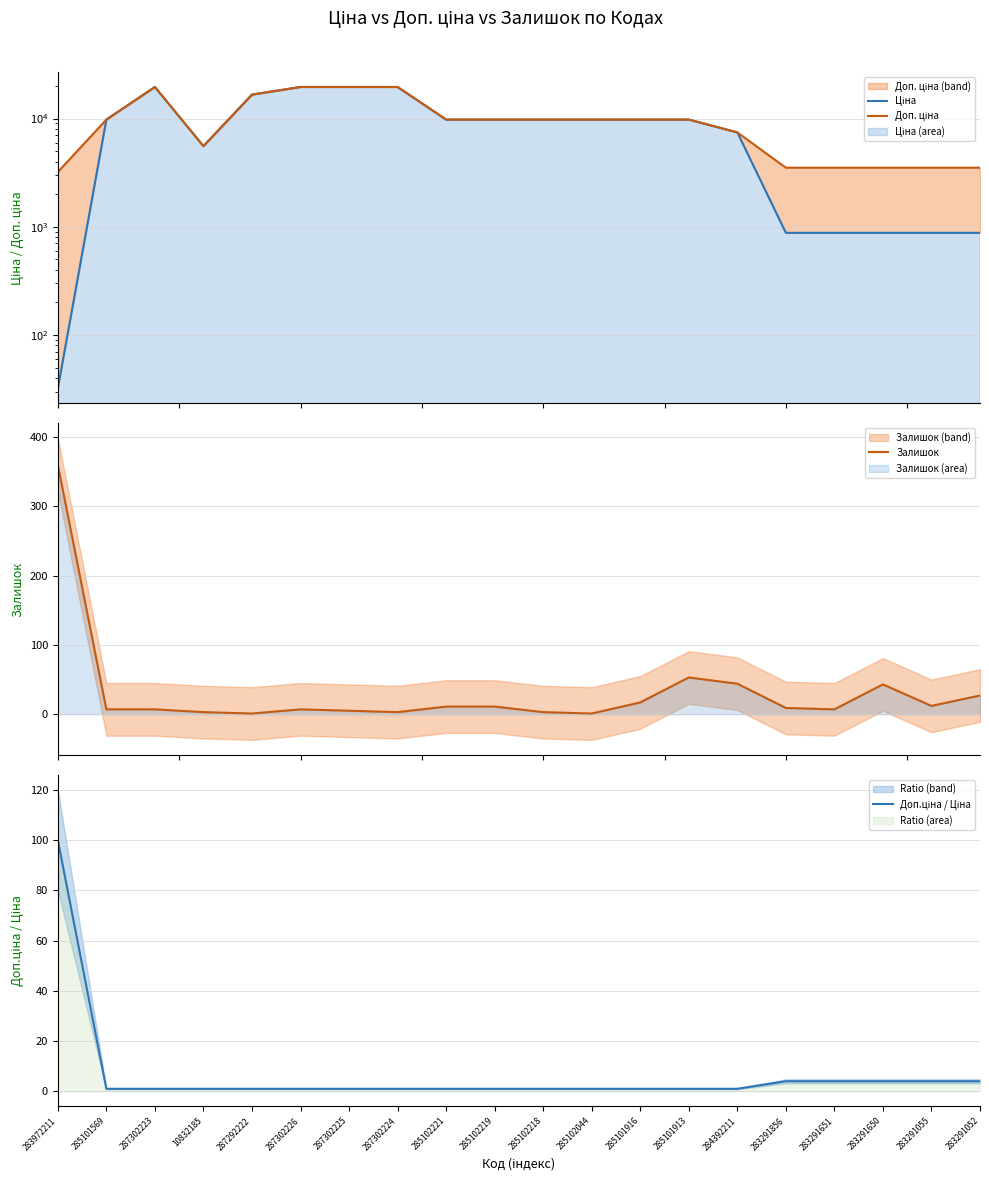

The Доп.ціна / Ціна series shows 5.4 at 283291052. True or false?

False